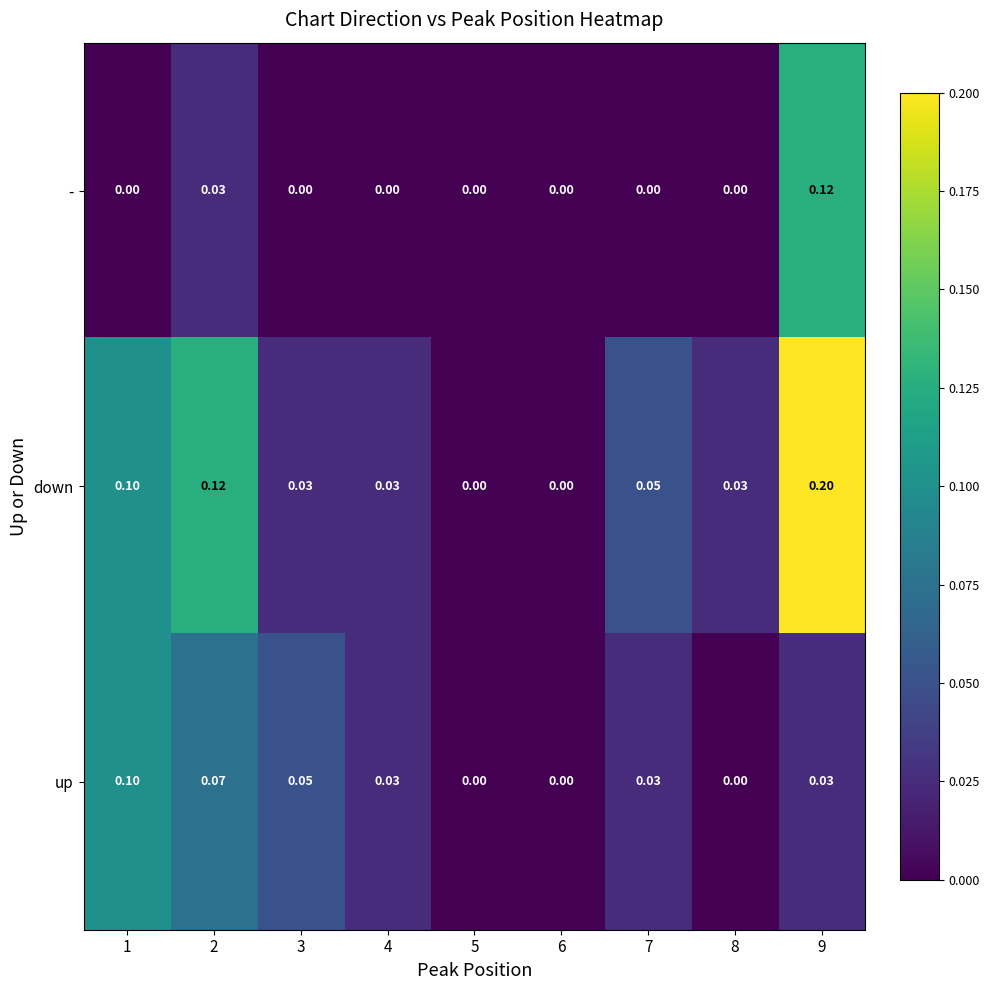

Which series has the widest spread of values?

down